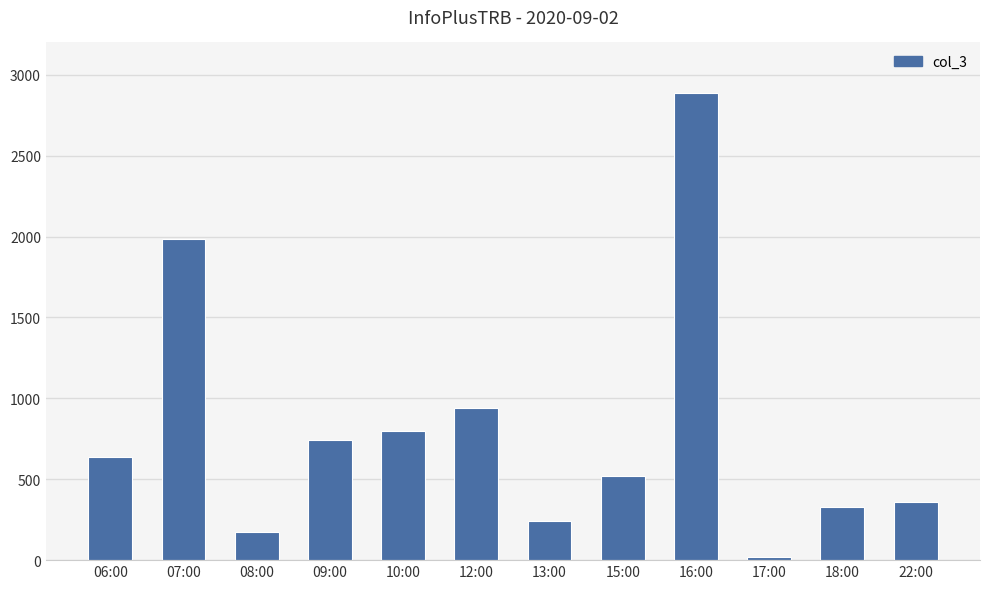

List the labels in order of value, largest first.

16:00, 07:00, 12:00, 10:00, 09:00, 06:00, 15:00, 22:00, 18:00, 13:00, 08:00, 17:00